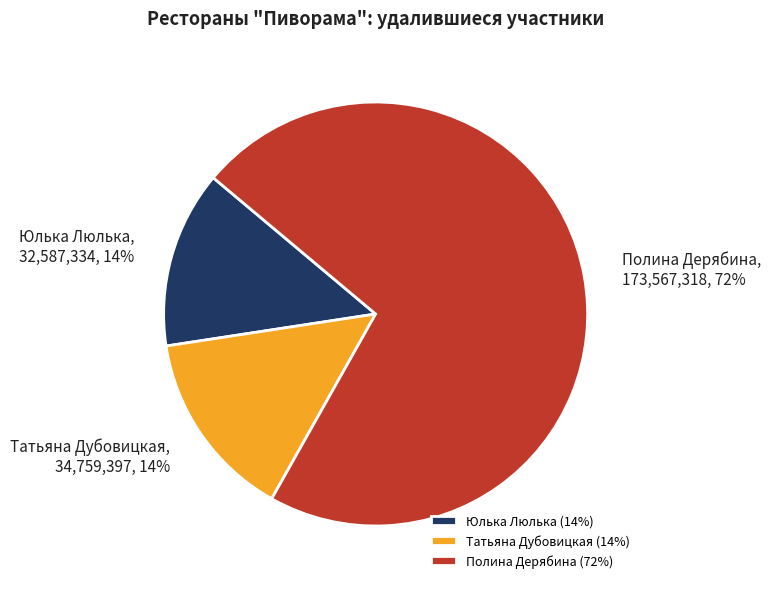

The Юлька Люлька slice represents 14% of the pie. True or false?

True